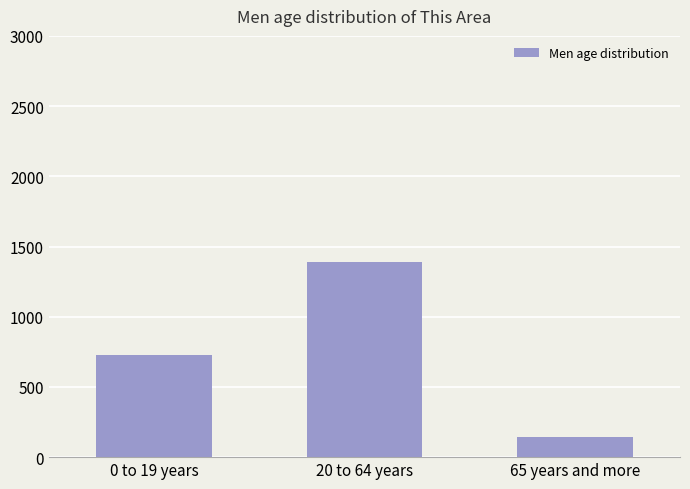

What is the change in value from 20 to 64 years to 65 years and more?

-1242